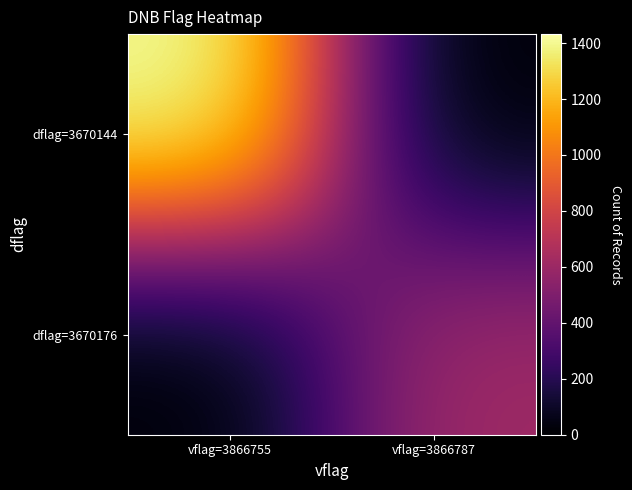

At vflag=3866787, list the series in order from largest to smallest.

dflag=3670176, dflag=3670144